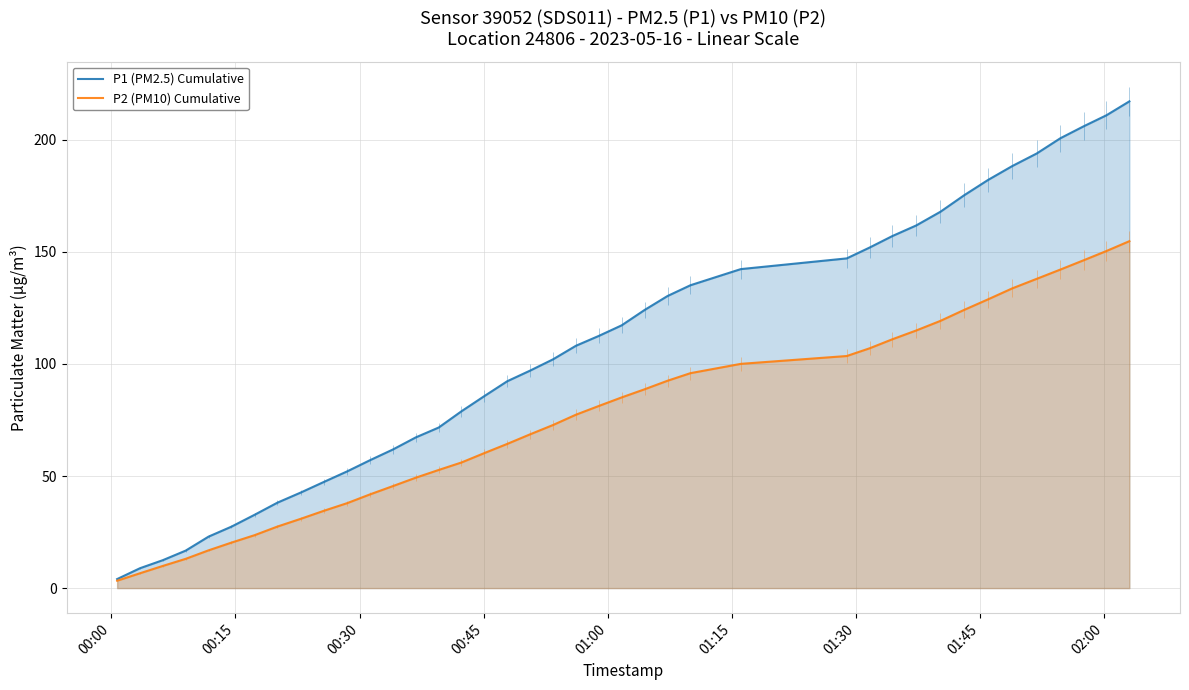

Rank the series by their maximum value, from highest to lowest.

P1 (PM2.5) Cumulative, P2 (PM10) Cumulative